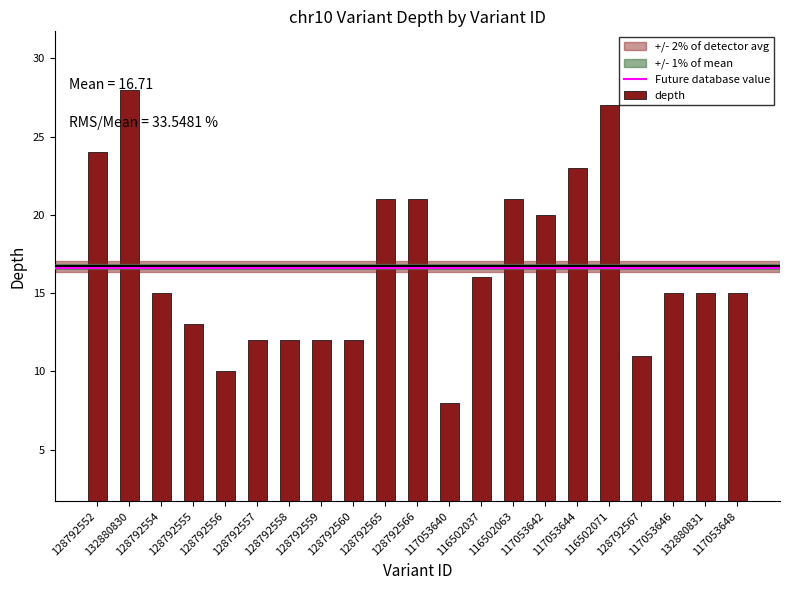

The chart shows a value of 24 at 128792552. True or false?

True